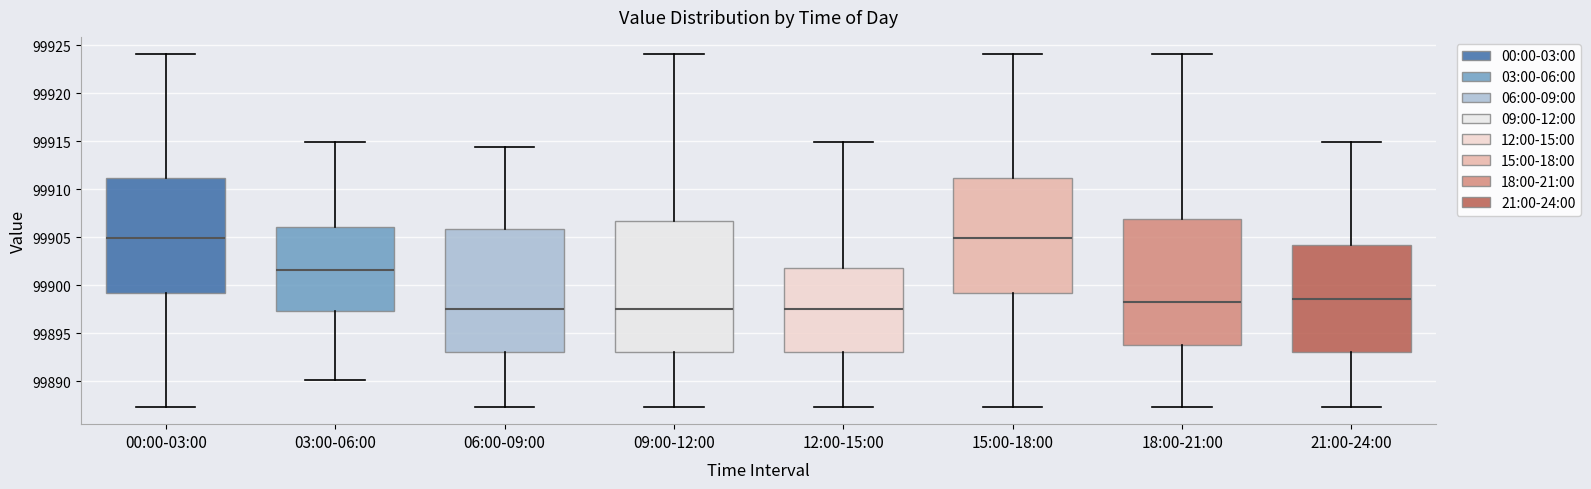

Reading left to right, transcribe this box plot: for each box, give where its median line is, the range the box spans, and where its two whiskers end, as read against the y-axis. The values are not printed on the chart, so give them approximately, as read against the axis.

00:00-03:00: median 99905.0, box 99899.0 to 99911.0, whiskers 99887.5 to 99924.0
03:00-06:00: median 99901.5, box 99897.5 to 99906.0, whiskers 99890.0 to 99915.0
06:00-09:00: median 99897.5, box 99893.0 to 99906.0, whiskers 99887.5 to 99914.5
09:00-12:00: median 99897.5, box 99893.0 to 99906.5, whiskers 99887.5 to 99924.0
12:00-15:00: median 99897.5, box 99893.0 to 99902.0, whiskers 99887.5 to 99915.0
15:00-18:00: median 99905.0, box 99899.0 to 99911.0, whiskers 99887.5 to 99924.0
18:00-21:00: median 99898.0, box 99893.5 to 99907.0, whiskers 99887.5 to 99924.0
21:00-24:00: median 99898.5, box 99893.0 to 99904.0, whiskers 99887.5 to 99915.0